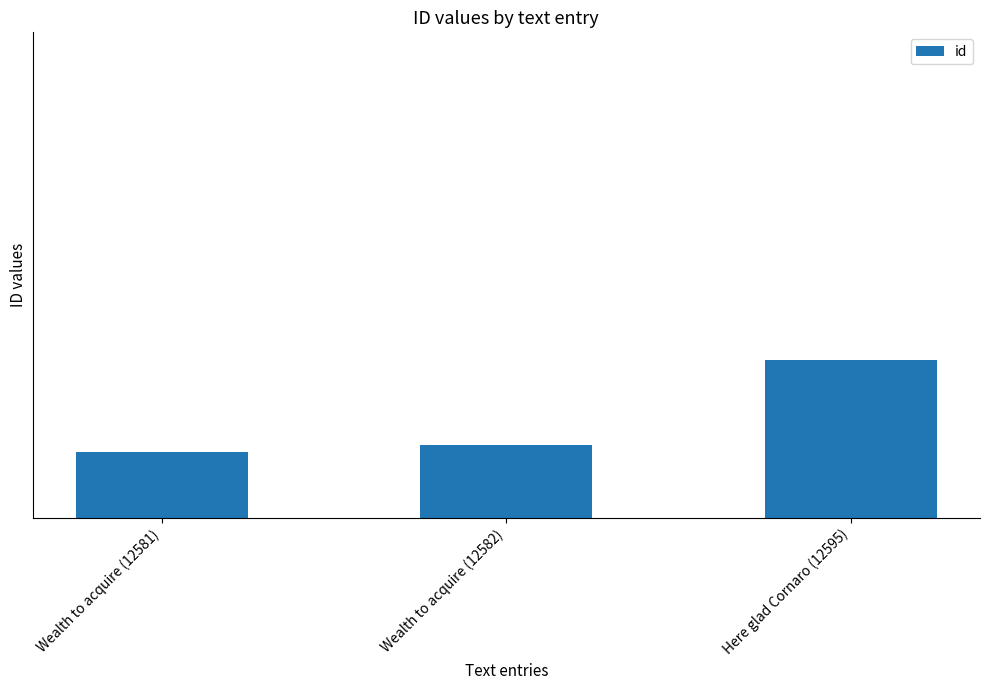

What is the label of the 1st bar from the left?

Wealth to acquire (12581)